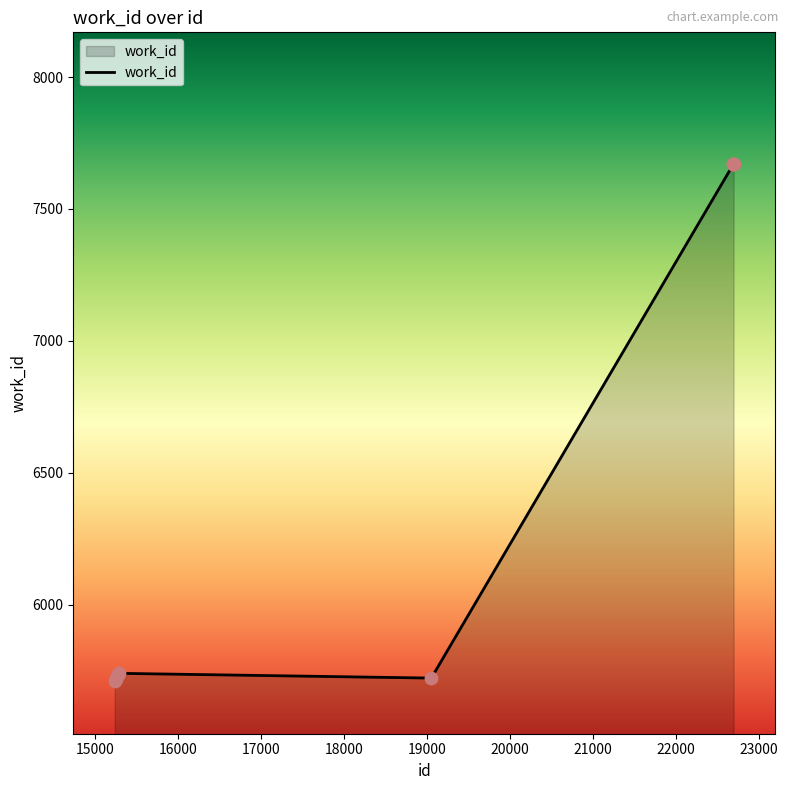

What is the maximum value shown in the chart?

7670